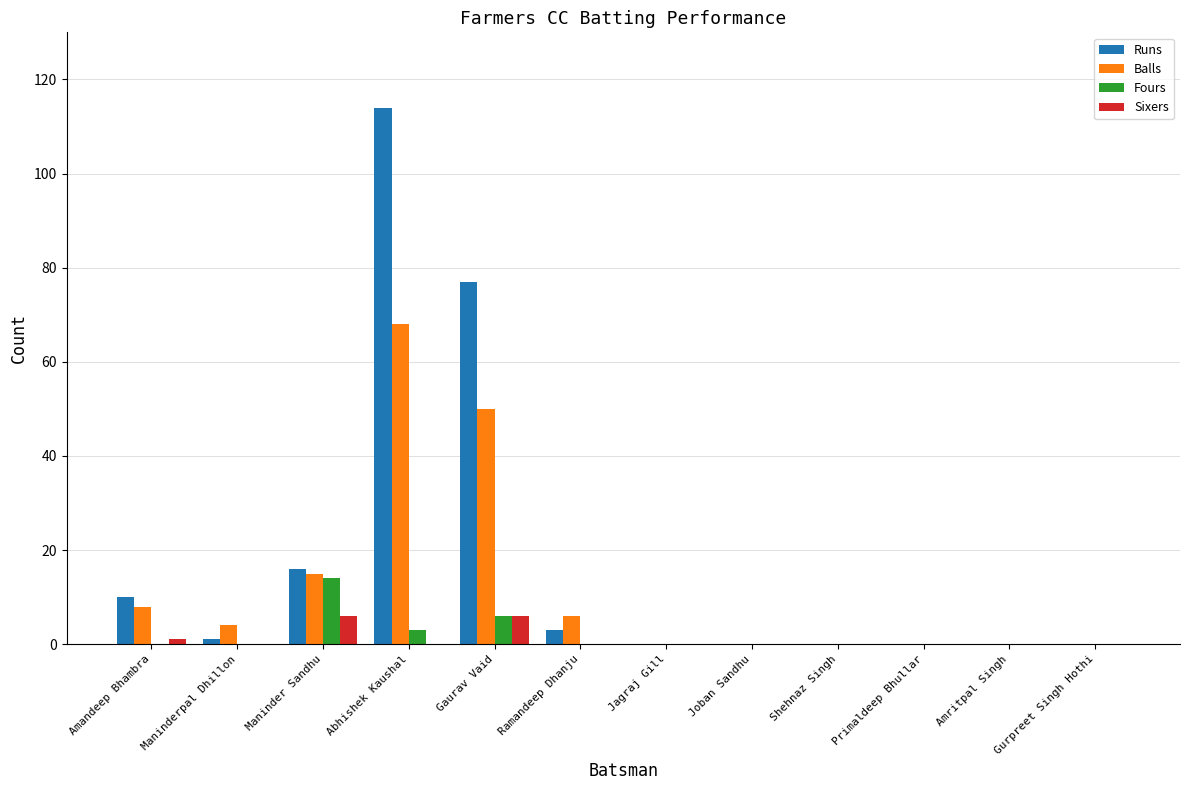

What is the highest value of the Sixers series?

6